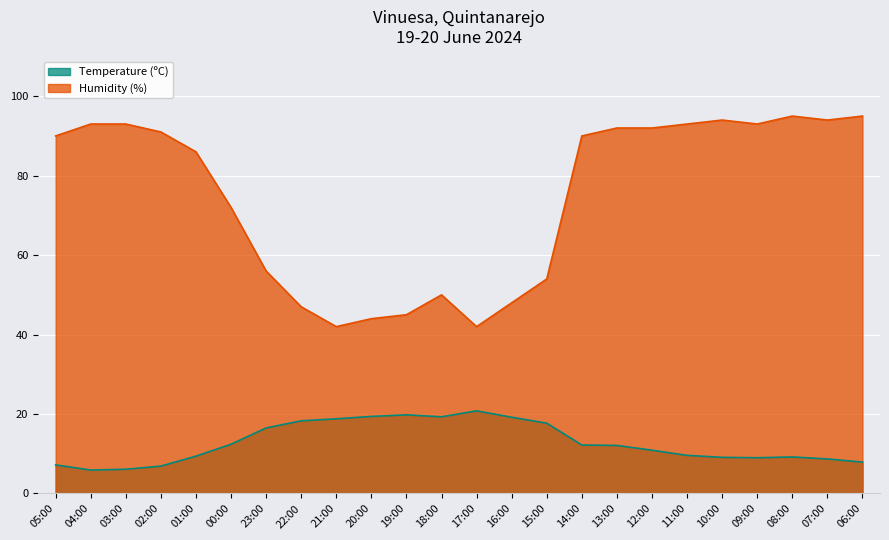

What position from the right is 12:00?

7